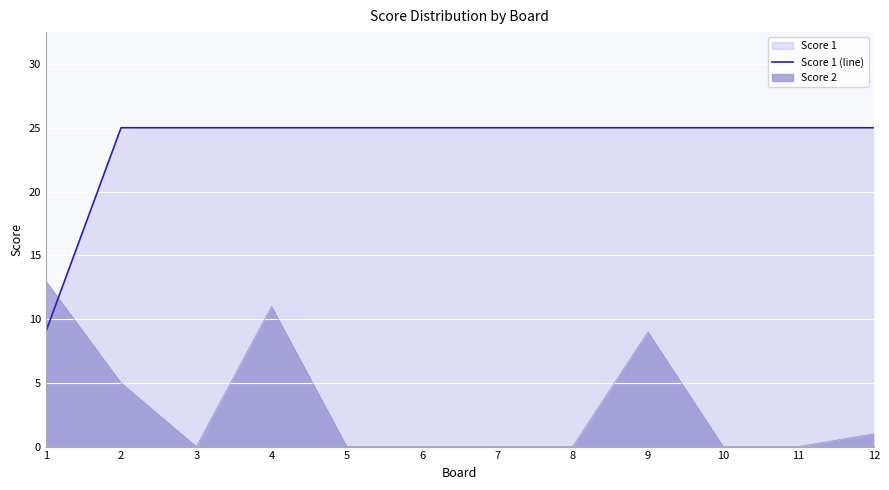

List the labels in order of value, largest first.

2, 3, 4, 5, 6, 7, 8, 9, 10, 11, 12, 1